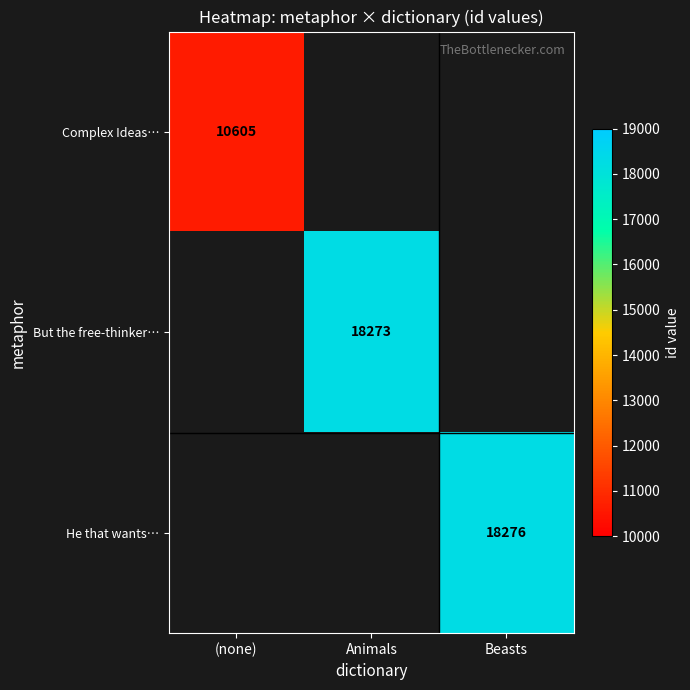

Is it true that He that wants… equals 28167 at Beasts?

False